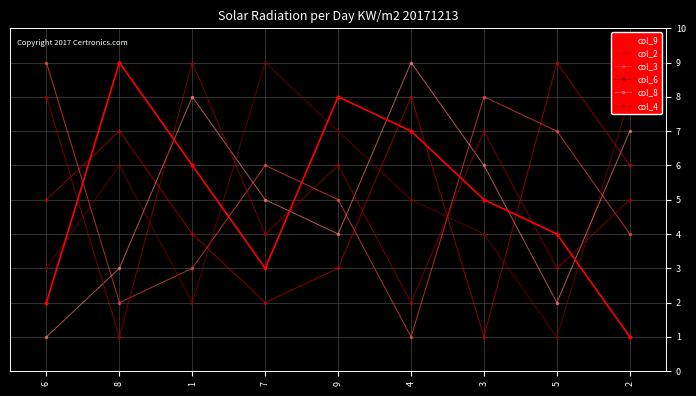

Rank the series at 3 from highest to lowest value.

col_3, col_4, col_8, col_9, col_6, col_2